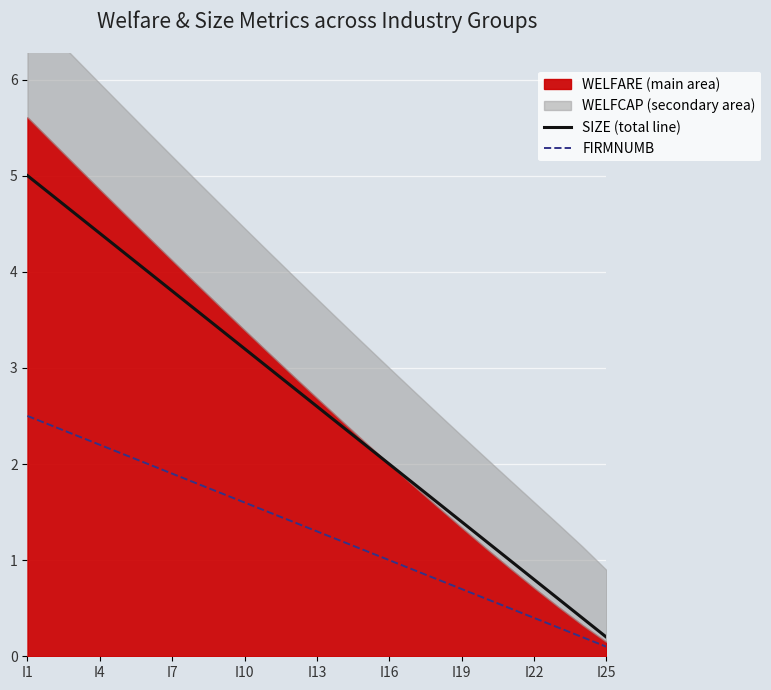

Read the FIRMNUMB value at I13.

1.3